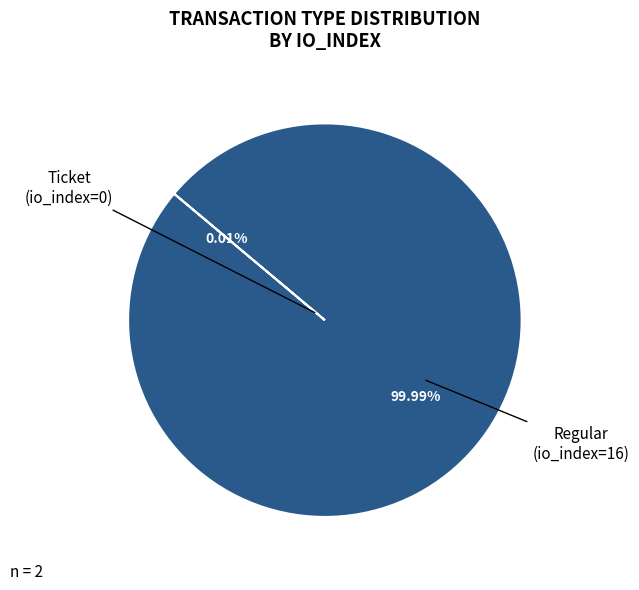

Is there any slice that represents more than half of the pie?

Yes